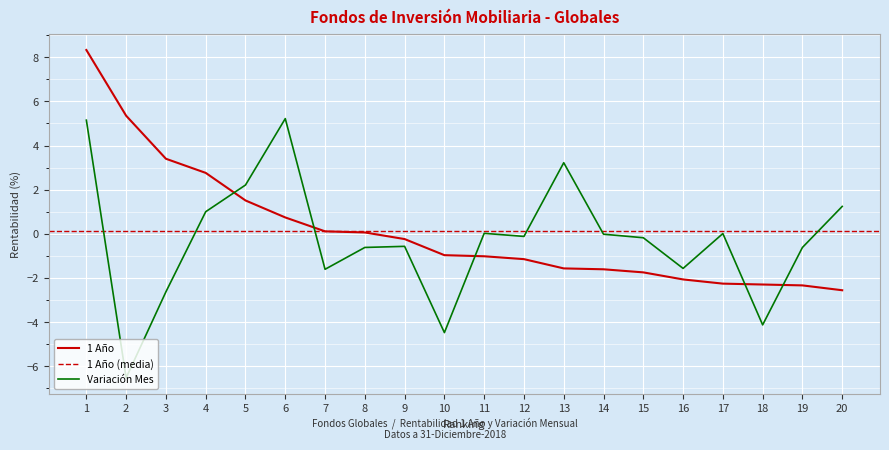

What is the spread (max minus min) of values at 7?

1.7